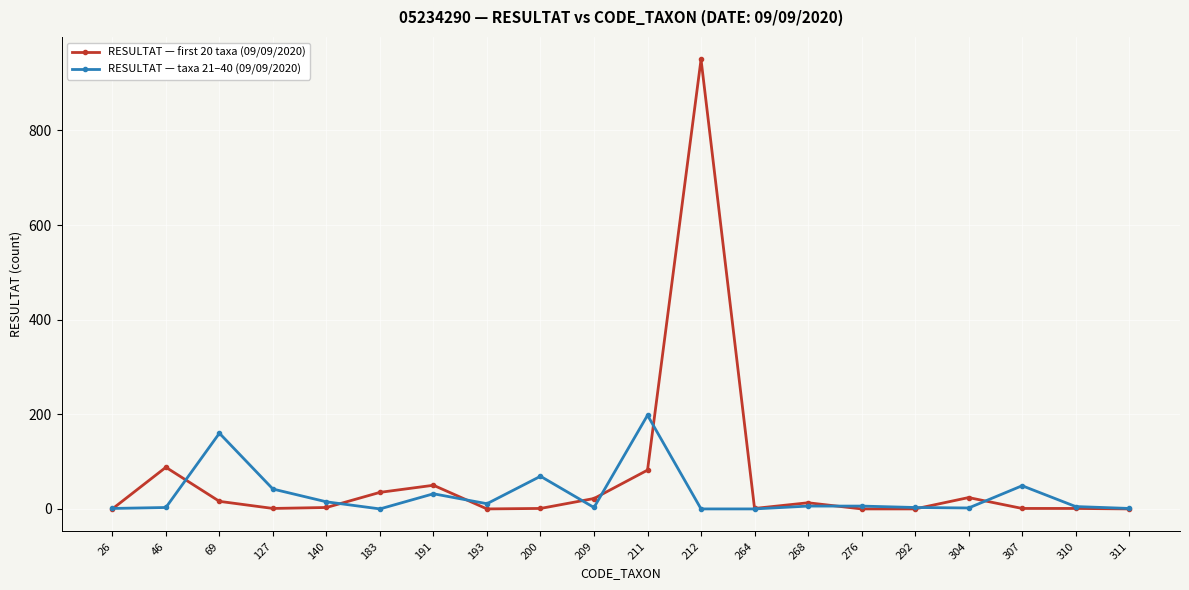

What is the spread (max minus min) of values at 212?

950